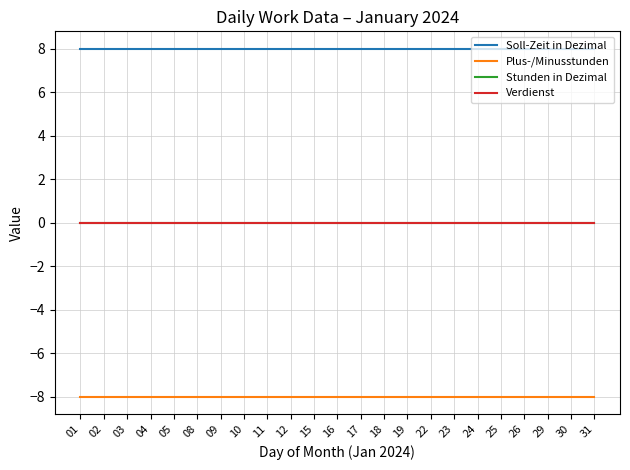

Reading left to right, extract all data points from this chart.

Soll-Zeit in Dezimal: 01=8	02=8	03=8	04=8	05=8	08=8	09=8	10=8	11=8	12=8	15=8	16=8	17=8	18=8	19=8	22=8	23=8	24=8	25=8	26=8	29=8	30=8	31=8
Plus-/Minusstunden: 01=-8	02=-8	03=-8	04=-8	05=-8	08=-8	09=-8	10=-8	11=-8	12=-8	15=-8	16=-8	17=-8	18=-8	19=-8	22=-8	23=-8	24=-8	25=-8	26=-8	29=-8	30=-8	31=-8
Stunden in Dezimal: 01=0	02=0	03=0	04=0	05=0	08=0	09=0	10=0	11=0	12=0	15=0	16=0	17=0	18=0	19=0	22=0	23=0	24=0	25=0	26=0	29=0	30=0	31=0
Verdienst: 01=0	02=0	03=0	04=0	05=0	08=0	09=0	10=0	11=0	12=0	15=0	16=0	17=0	18=0	19=0	22=0	23=0	24=0	25=0	26=0	29=0	30=0	31=0